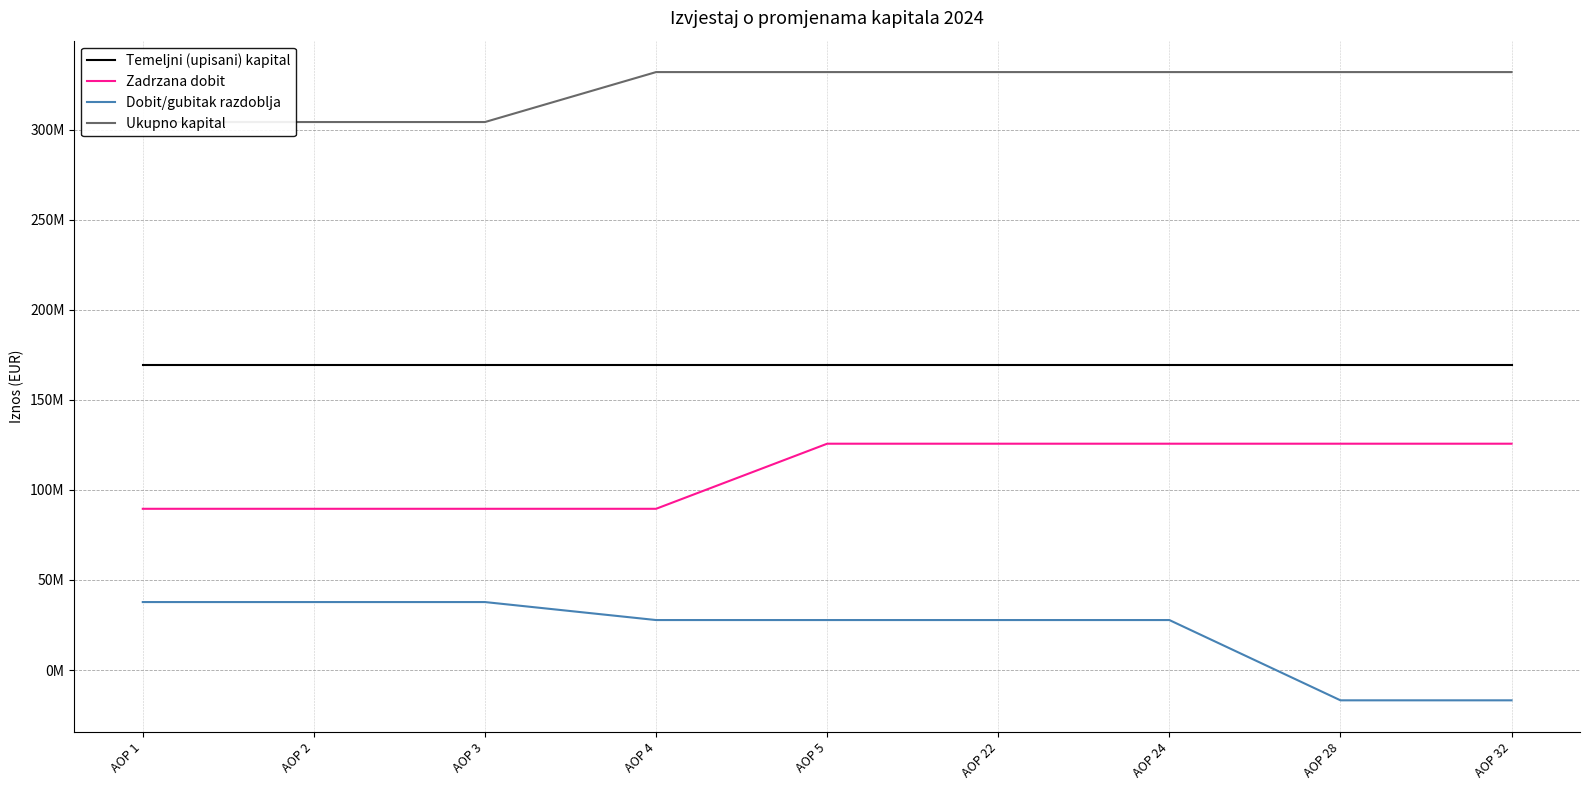

Reading right to left, extract all data points from this chart.

Temeljni (upisani) kapital: AOP 32=169617833	AOP 28=169617833	AOP 24=169617833	AOP 22=169617833	AOP 5=169617833	AOP 4=169617833	AOP 3=169617833	AOP 2=169617833	AOP 1=169617833
Zadrzana dobit: AOP 32=125645603	AOP 28=125645603	AOP 24=125645603	AOP 22=125645603	AOP 5=125645603	AOP 4=89510607	AOP 3=89510607	AOP 2=89510607	AOP 1=89510607
Dobit/gubitak razdoblja: AOP 32=-16838172	AOP 28=-16838172	AOP 24=27735905	AOP 22=27735905	AOP 5=27735905	AOP 4=27735905	AOP 3=37725480	AOP 2=37725480	AOP 1=37725480
Ukupno kapital: AOP 32=331989468	AOP 28=331989468	AOP 24=331989468	AOP 22=331989468	AOP 5=331989468	AOP 4=331989468	AOP 3=304253563	AOP 2=304253563	AOP 1=304253563